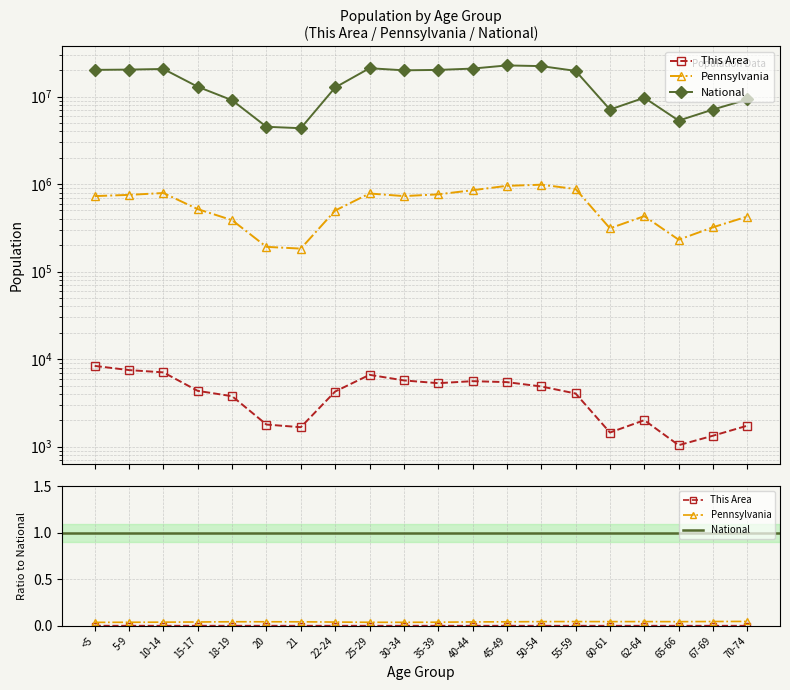

Where is National nearest to the value 13531442?

15-17